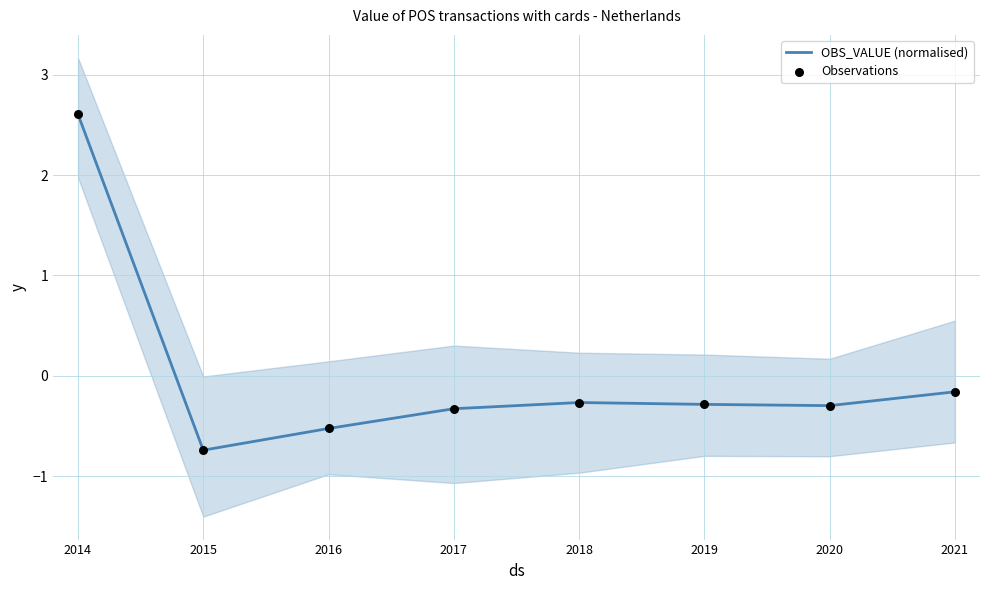

Which series has the largest total across all categories?

OBS_VALUE (normalised)